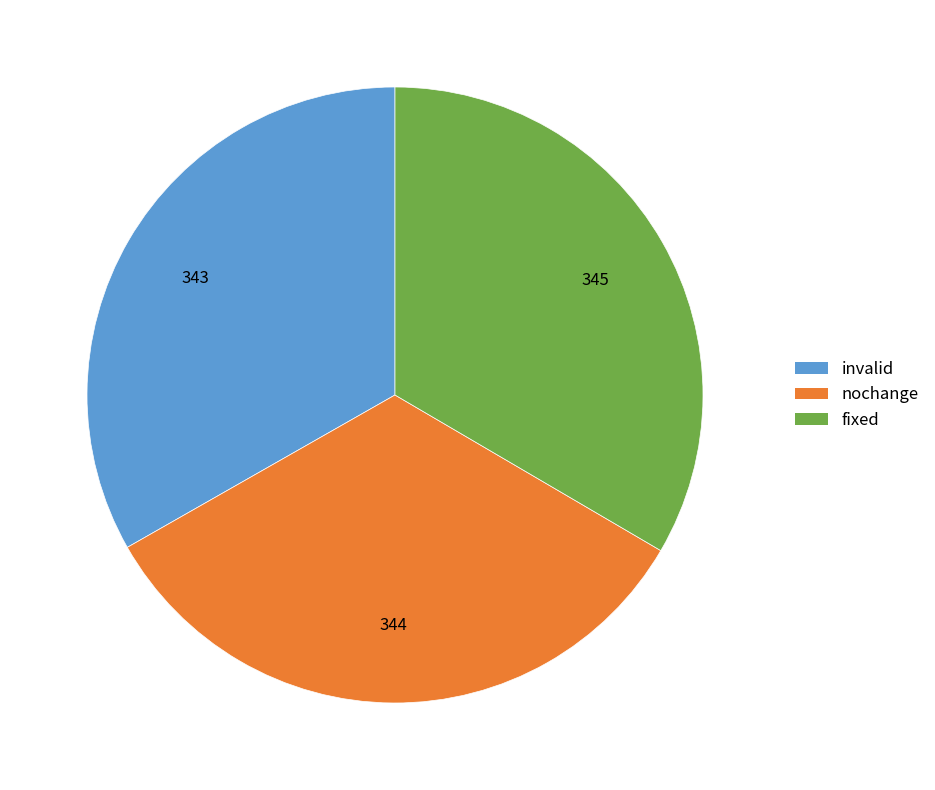

Does nochange represent more than half of the total?

No